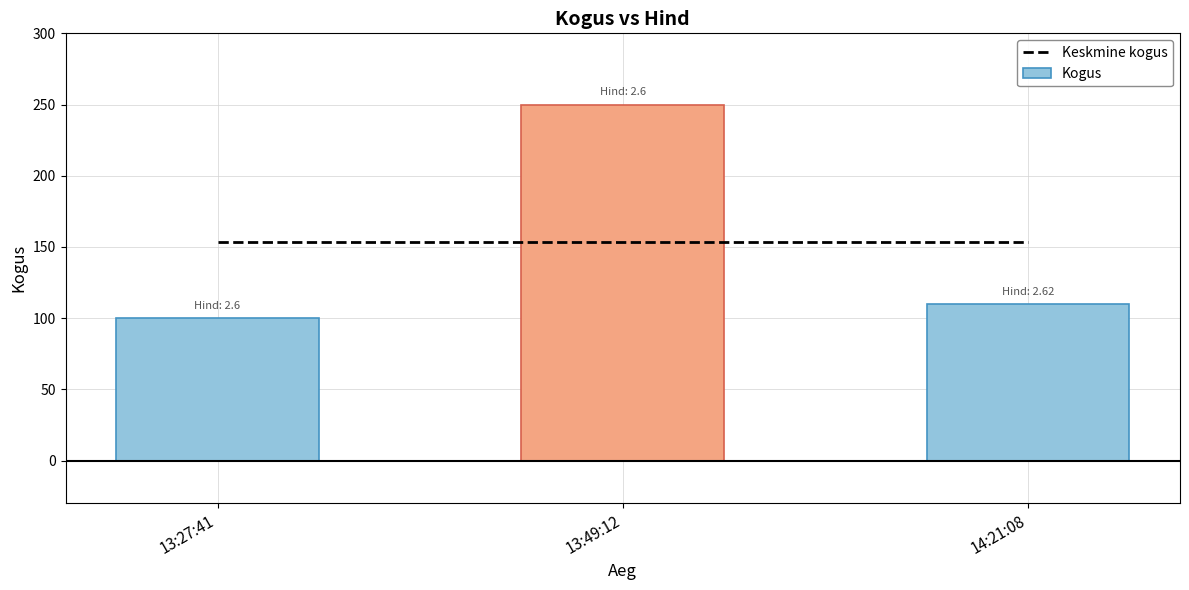

What is the sum of the Keskmine kogus values at 13:27:41 and 14:21:08?

306.7